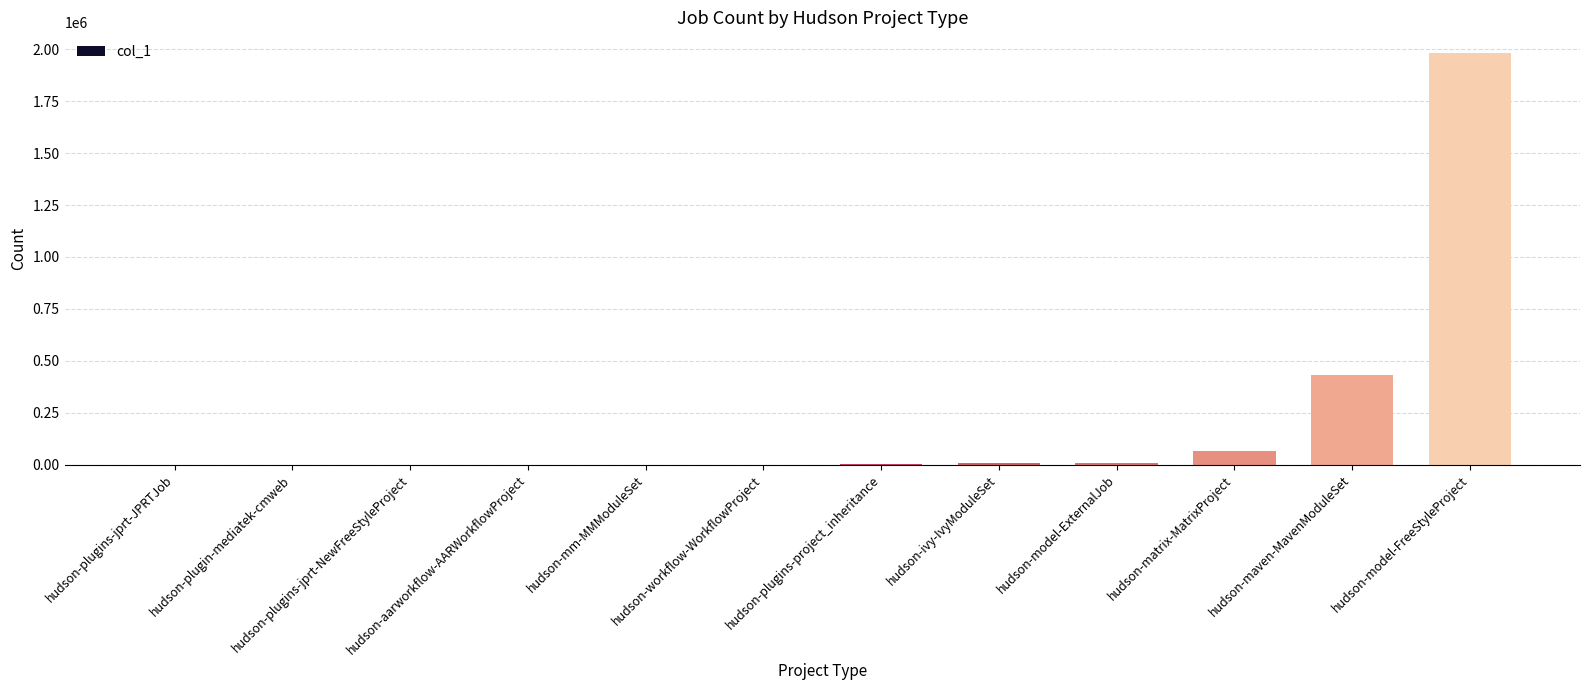

Between hudson-plugins-jprt-NewFreeStyleProject and hudson-matrix-MatrixProject, which is larger?

hudson-matrix-MatrixProject